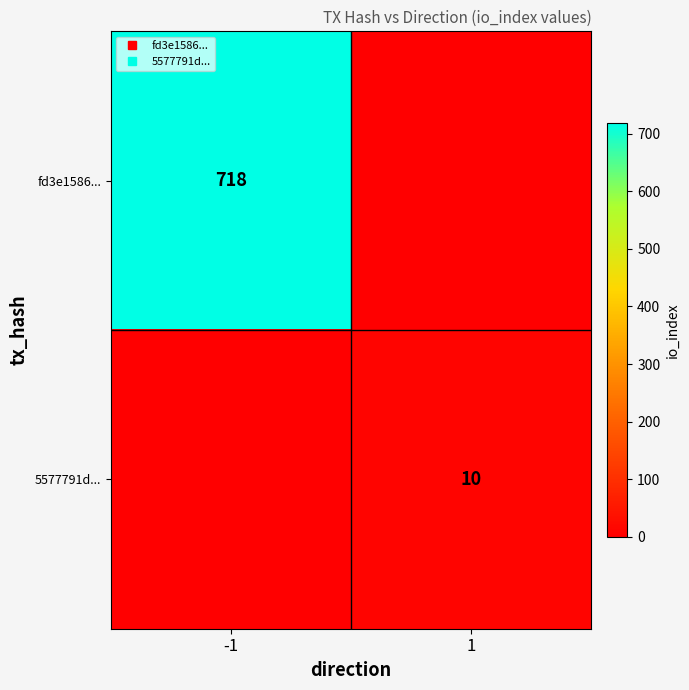

What is the maximum value for 5577791d...?

10